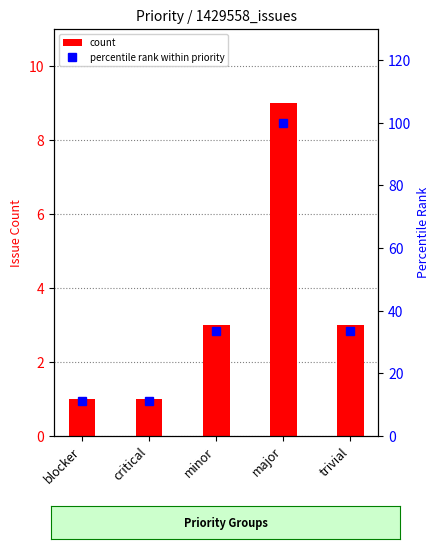

List the series in order of their overall mean, highest first.

percentile rank within priority, count